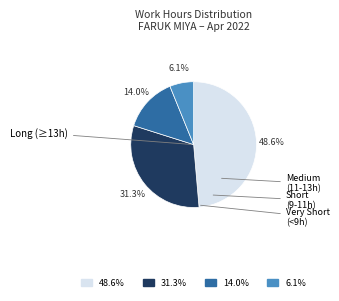

Is there a majority slice in this chart?

No